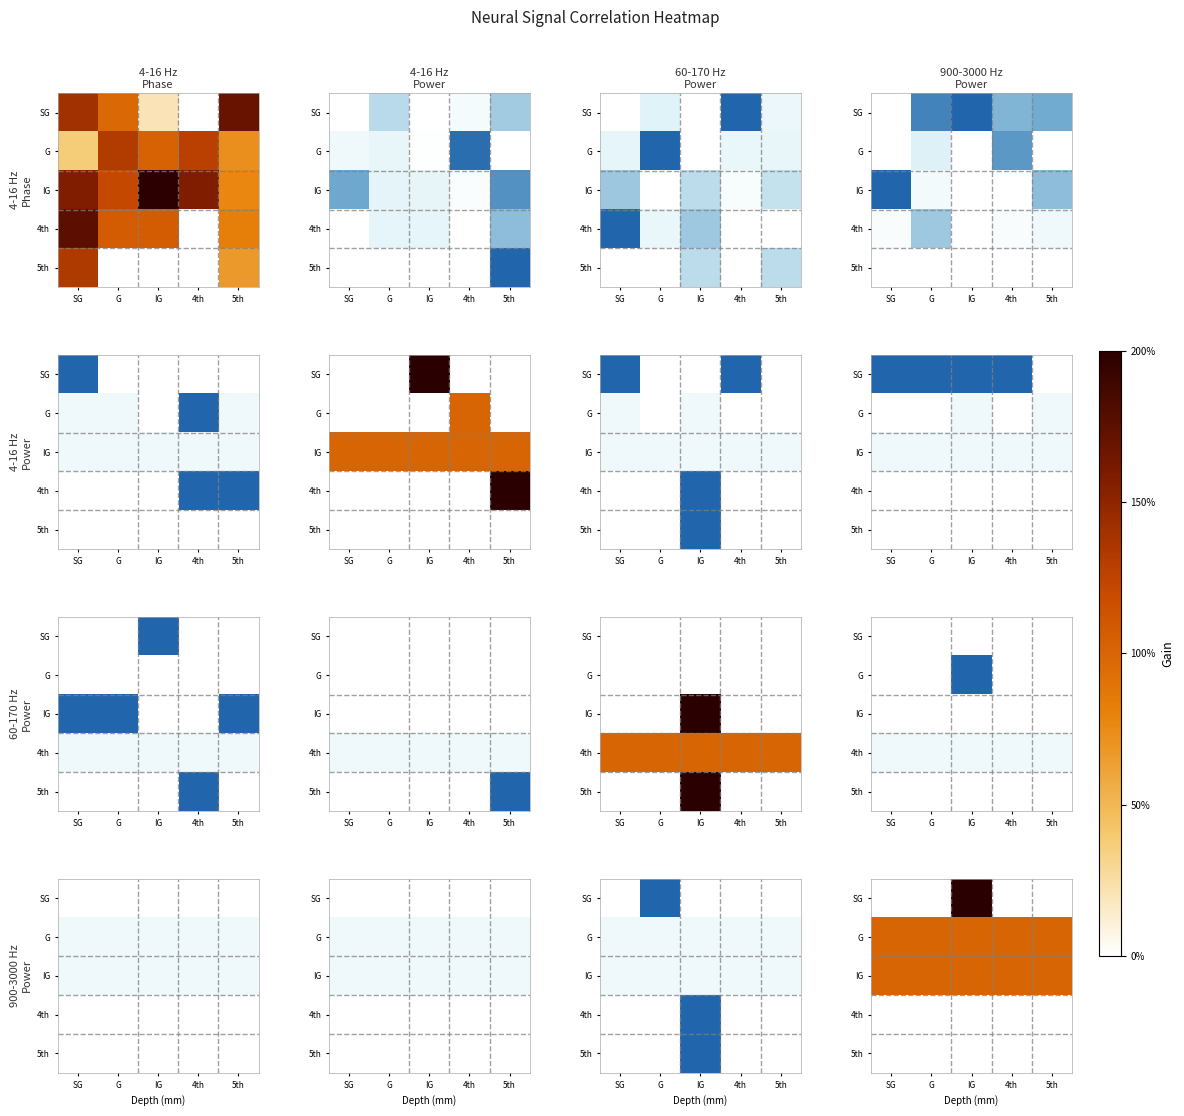

True or false: G has a value of 144 at G.

False